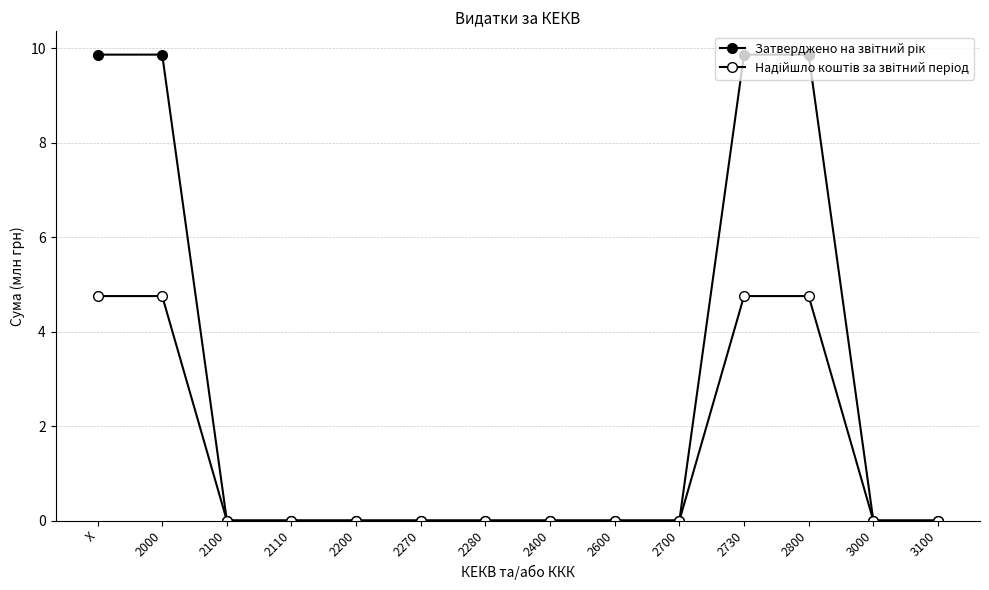

What is the label of the 5th point from the left?

2200